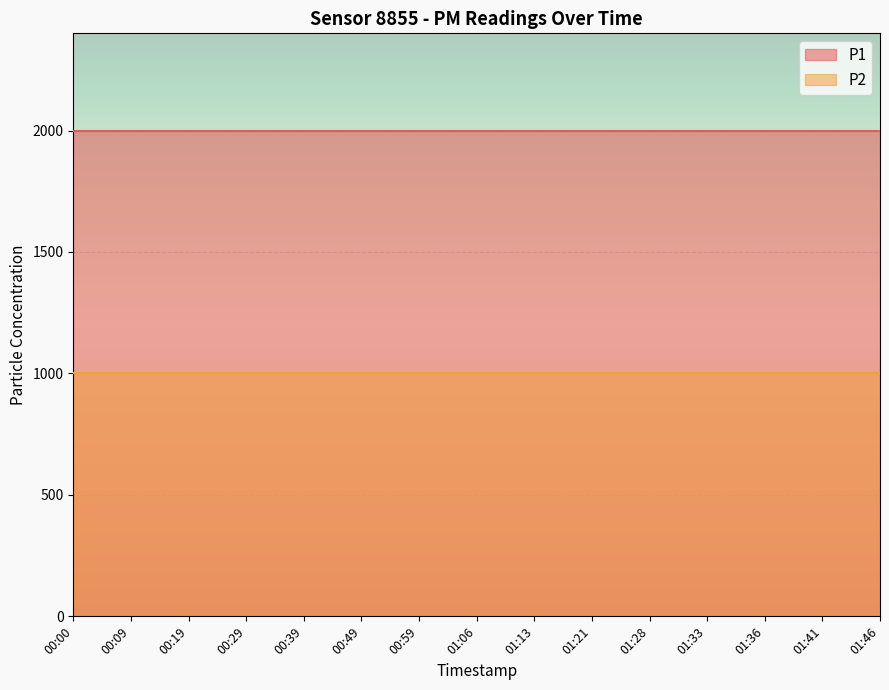

True or false: P1 and P2 cross at least once.

False